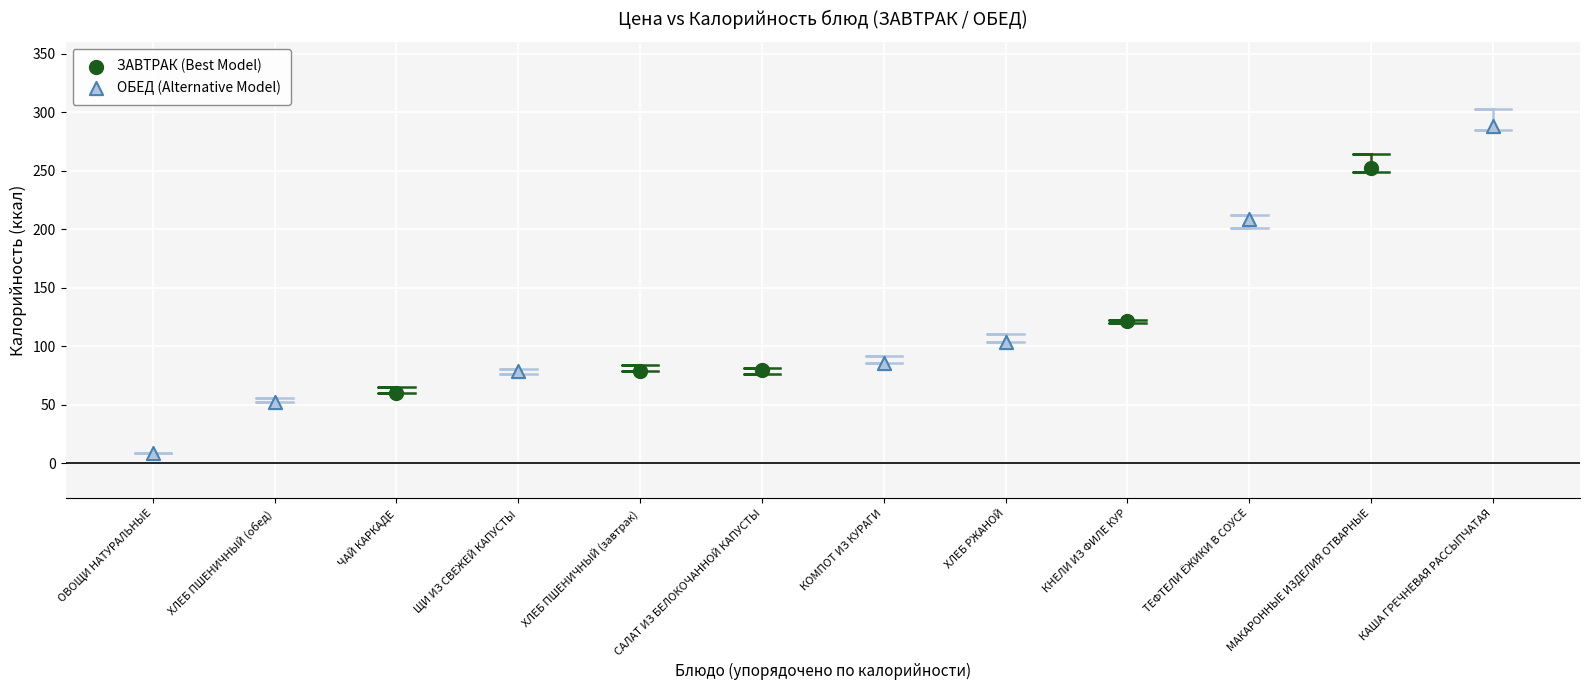

Which series contains the highest Y value?

ОБЕД (Alternative Model)